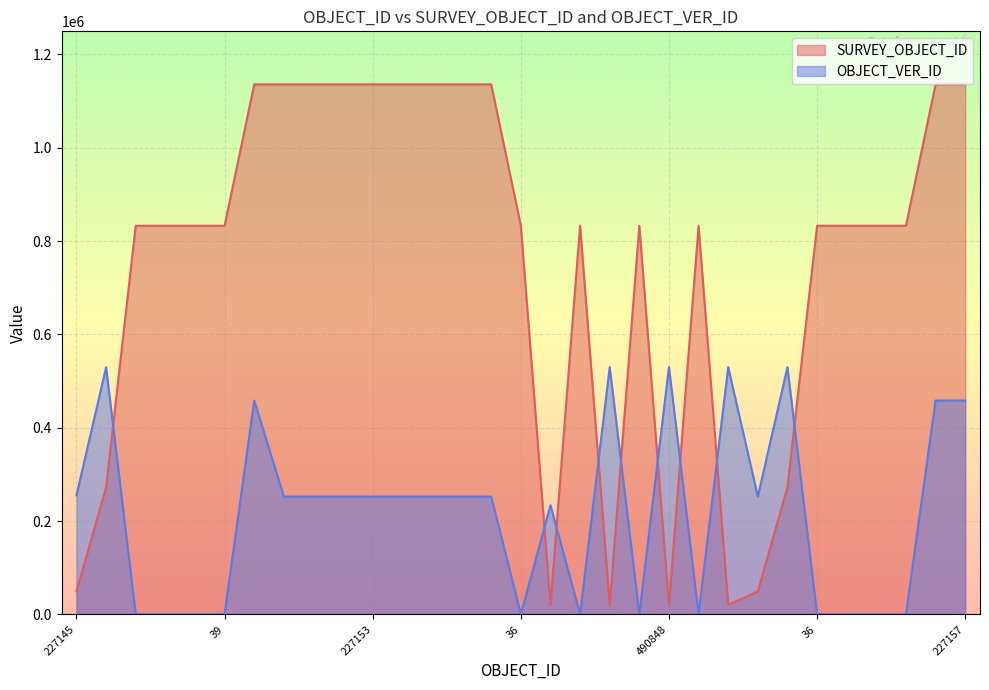

Is it true that OBJECT_VER_ID equals 529870 at 490848?

True